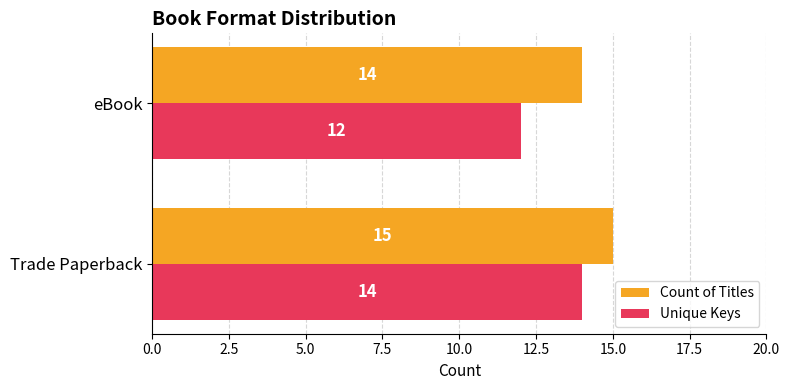

List the labels in order of Unique Keys value, smallest first.

eBook, Trade Paperback